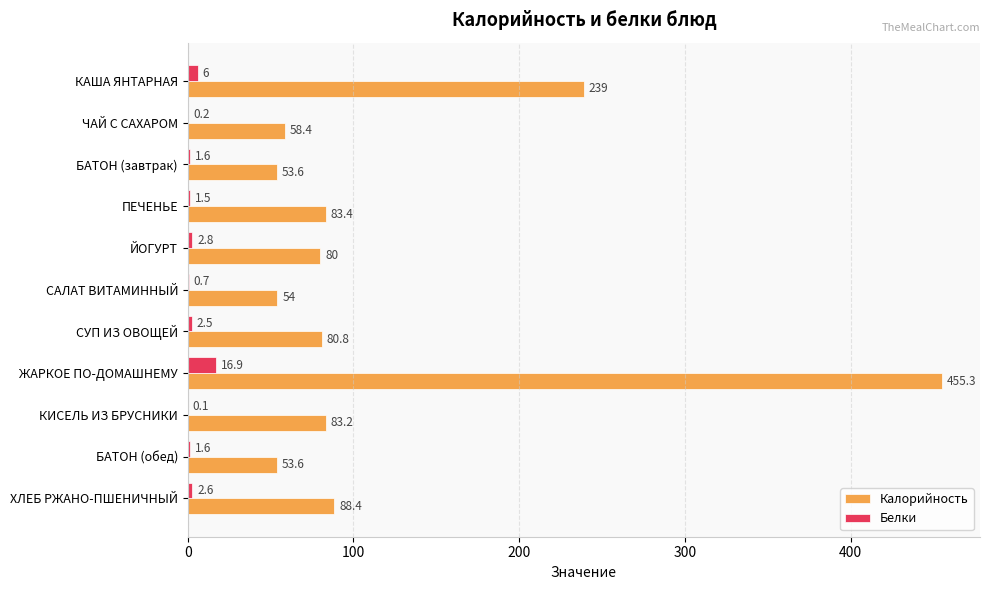

What is the approximate value of Калорийность at САЛАТ ВИТАМИННЫЙ?

54.0